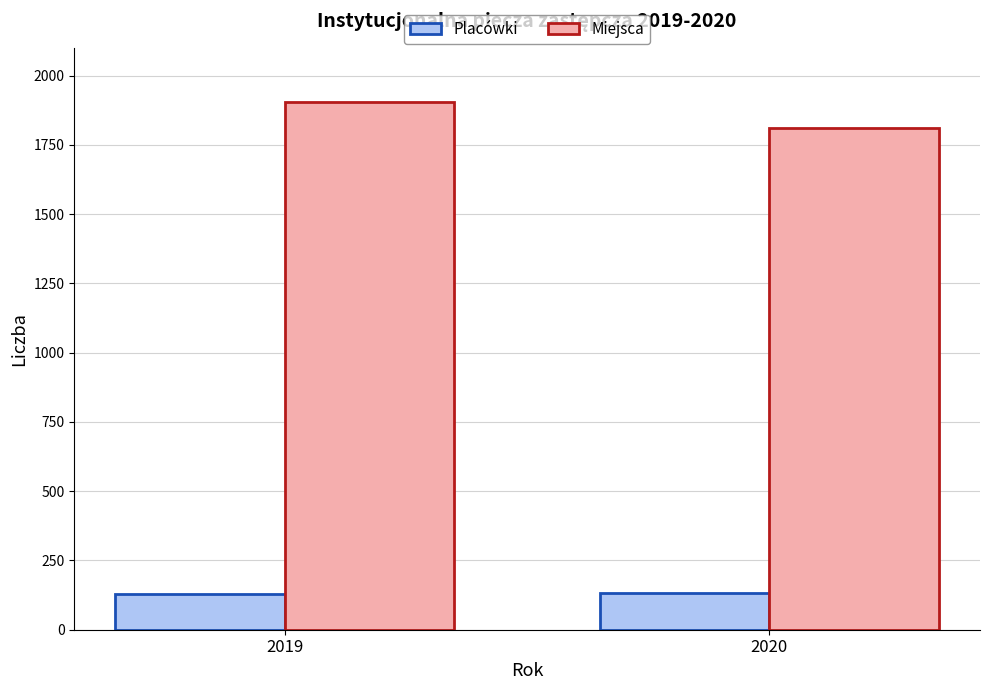

Which series has the largest total across all categories?

Miejsca